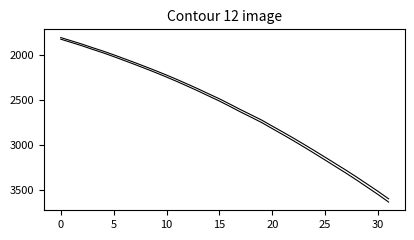

Reading left to right, list all the values displayed in this chart.

col_1: 1802.2	1838.4	1874.9	1914.6	1952.9	1994.4	2037.8	2081.4	2126.5	2172.7	2220.6	2270.5	2322.4	2375.4	2430.8	2485.8	2545.3	2606.4	2664.5	2723.3	2790.3	2856.4	2923.9	2994.0	3065.3	3137.8	3211.1	3284.3	3360.6	3439.4	3518.4	3601.8
col_1 (2): 1820.2	1856.8	1893.6	1933.7	1972.5	2014.4	2058.2	2102.3	2147.8	2194.5	2242.8	2293.2	2345.6	2399.2	2455.2	2510.7	2570.7	2632.5	2691.1	2750.5	2818.2	2885.0	2953.2	3024.0	3095.9	3169.2	3243.2	3317.1	3394.2	3473.8	3553.6	3637.8